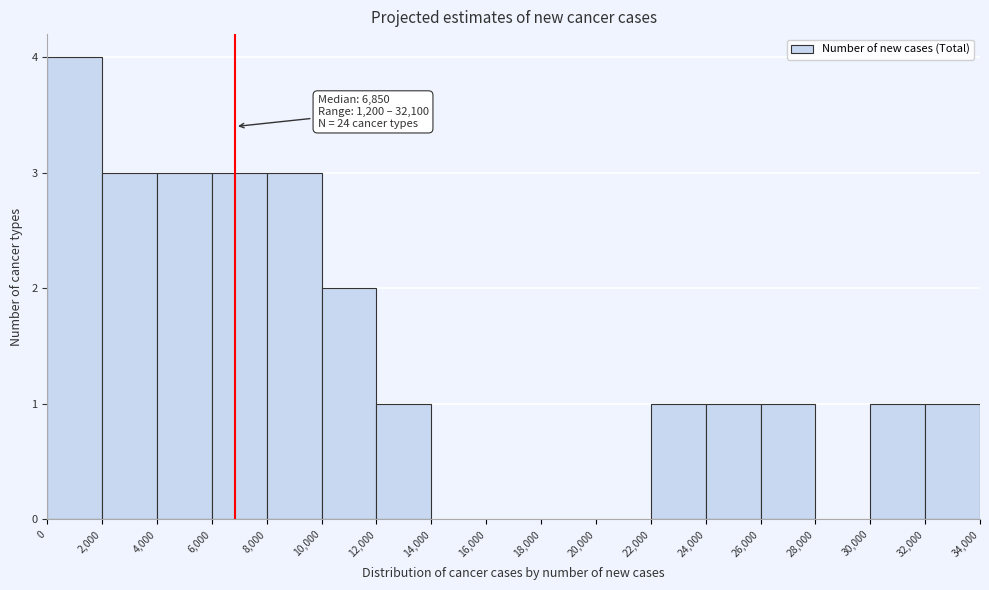

Which range on the x-axis has the tallest bar?

0 to 2,000